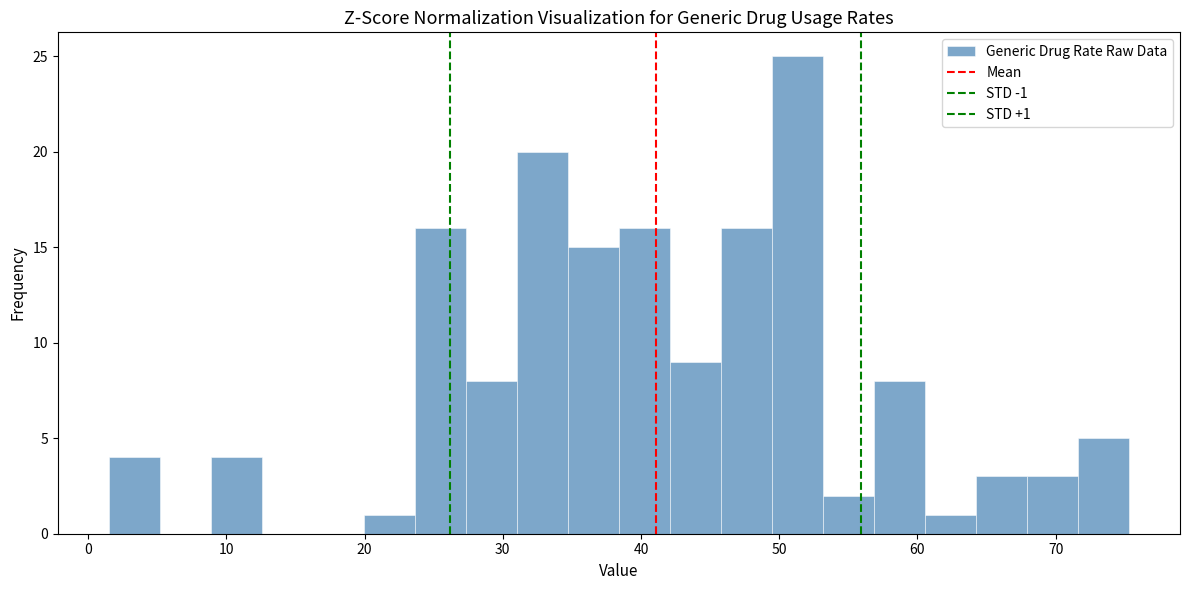

Around what value on the x-axis is the tallest bar? Give the approximate position of its centre, as read against the axis.

51